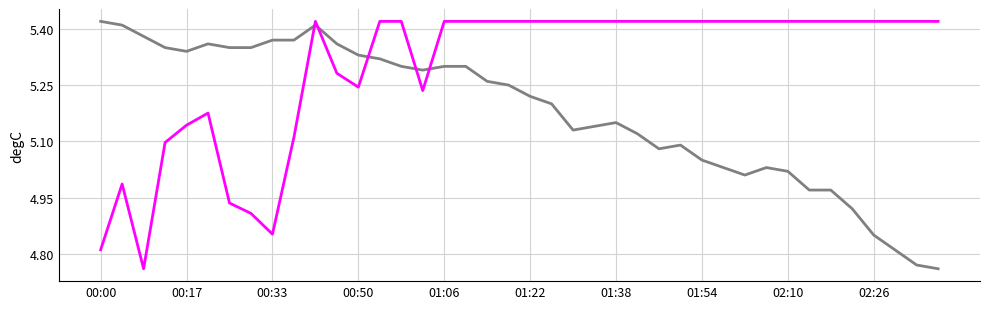

The value of BME280_humidity at 27 is 5.4. True or false?

True